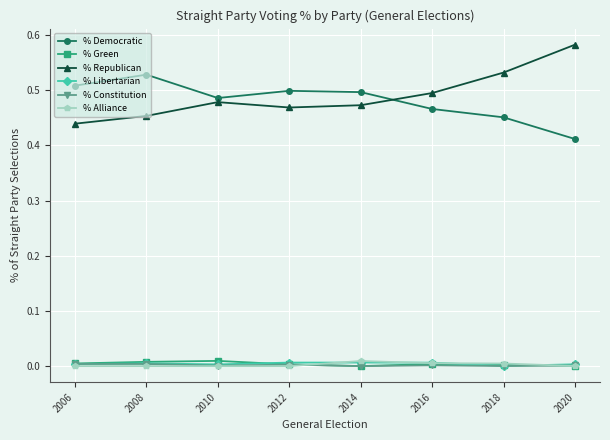

At how many categories does at least one series exceed 0?

8